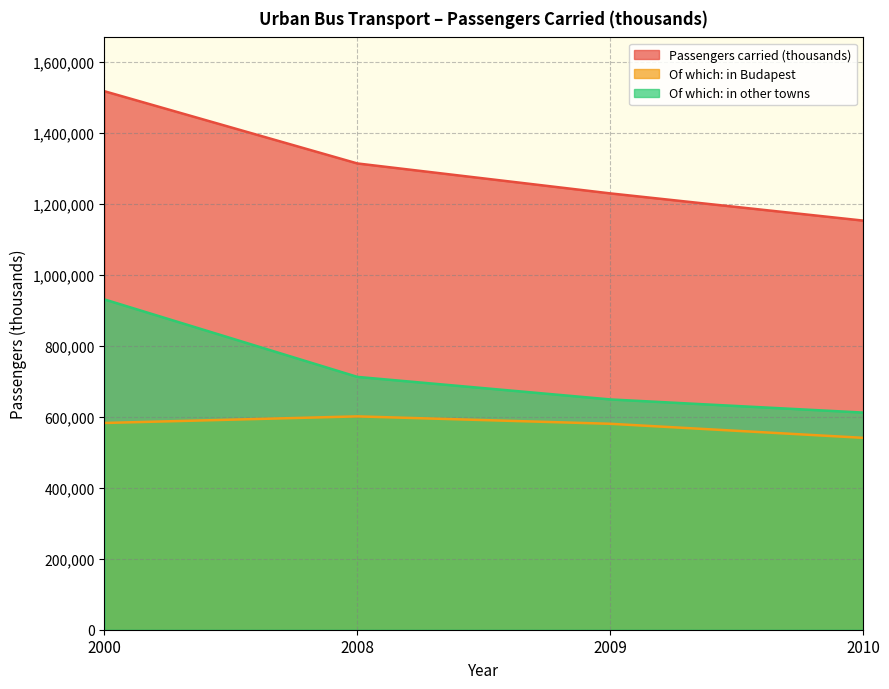

What is the total value across all series at 2008?

2625560